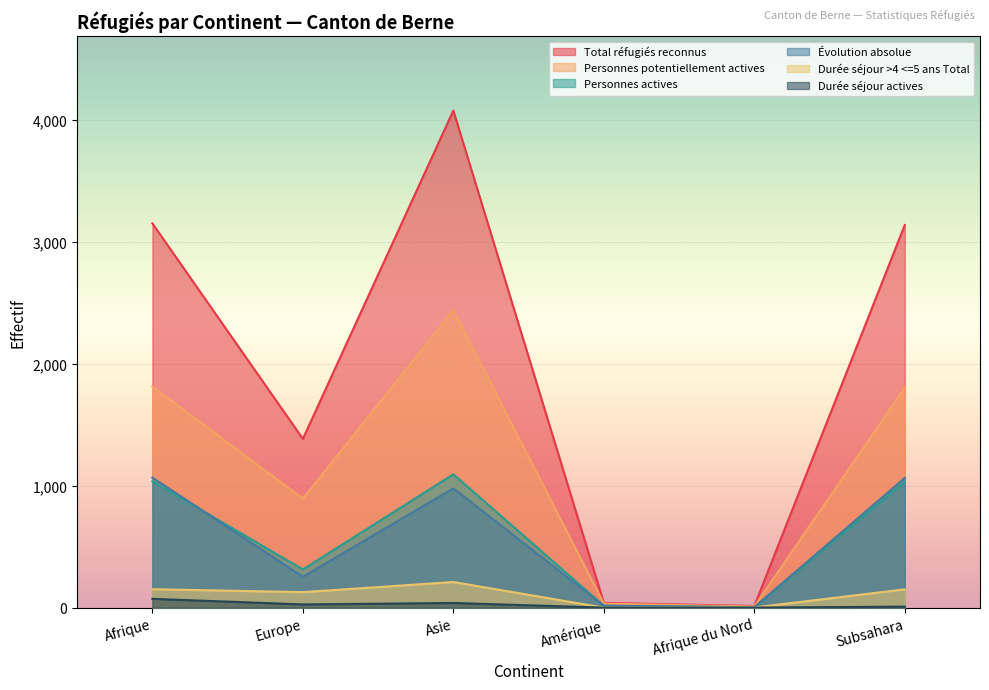

Reading right to left, list all the values displayed in this chart.

Total réfugiés reconnus: 3140	13	39	4079	1385	3153
Personnes potentiellement actives: 1805	9	33	2441	894	1814
Personnes actives: 1034	2	15	1094	313	1036
Évolution absolue: 1064	3	16	979	253	1067
Durée séjour >4 <=5 ans Total: 150	1	0	210	127	151
Durée séjour actives: 8	0	0	38	26	72